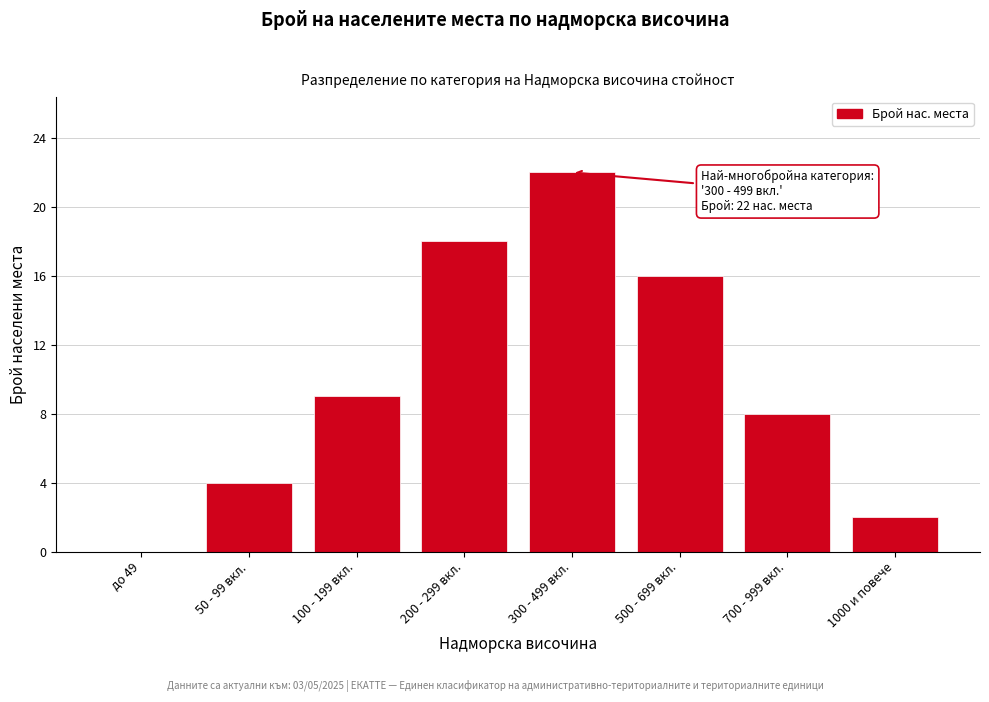

Reading left to right, what are all the values shown in this chart?

до 49=0	50 - 99 вкл.=4	100 - 199 вкл.=9	200 - 299 вкл.=18	300 - 499 вкл.=22	500 - 699 вкл.=16	700 - 999 вкл.=8	1000 и повече=2